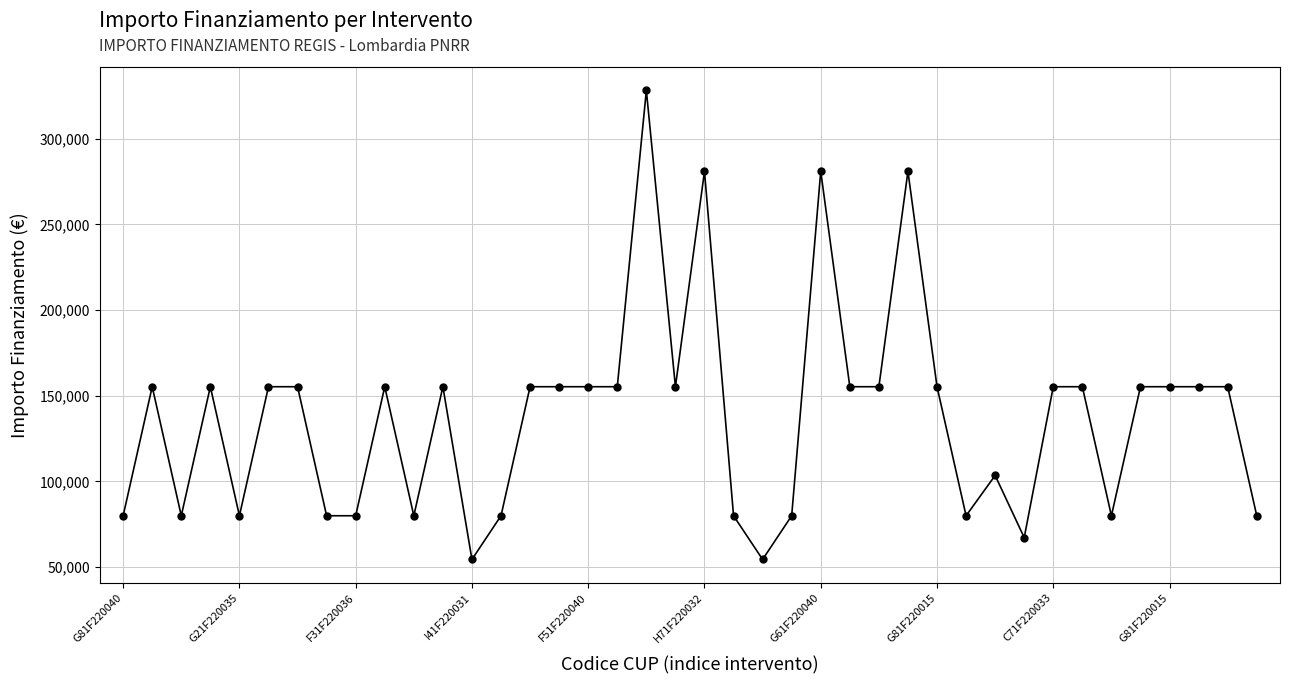

True or false: there are more than 1 points higher than both neighbors.

True